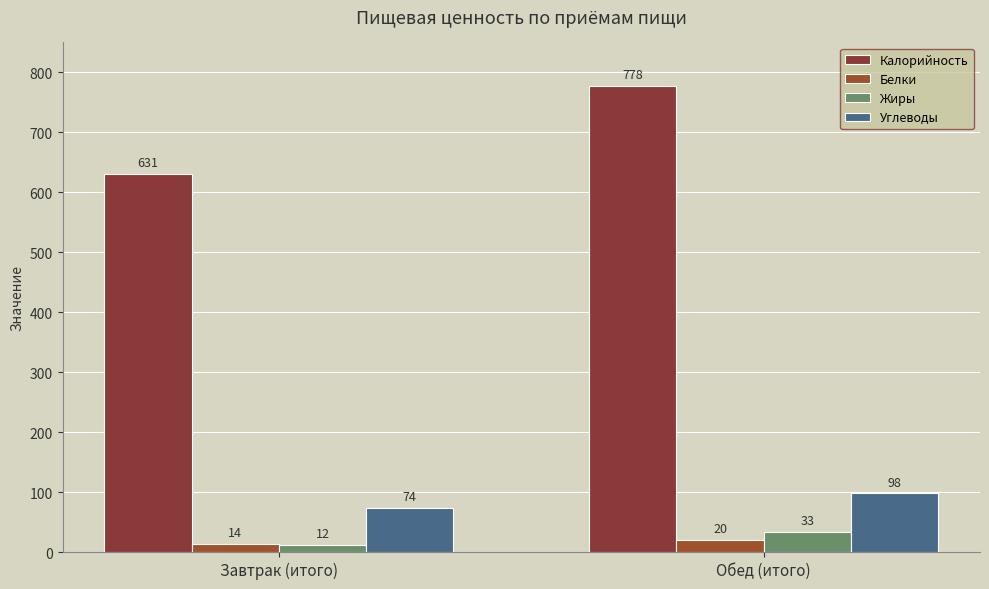

Count the number of categories in the chart.

2